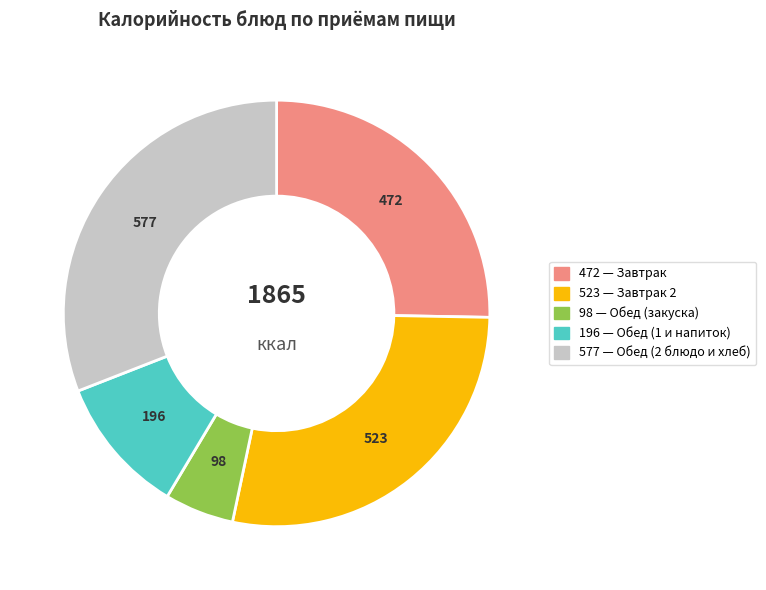

Is there a majority slice in this chart?

No